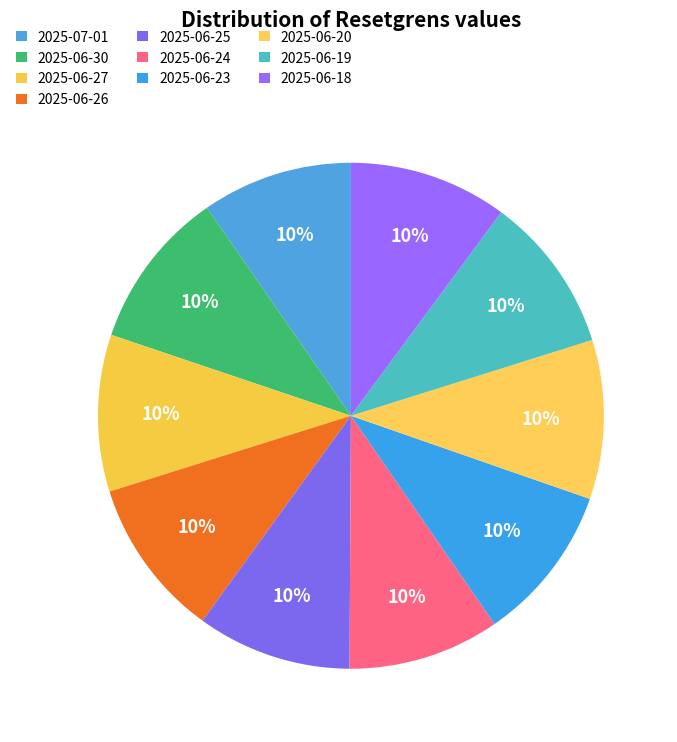

Count the number of slices in the pie.

10